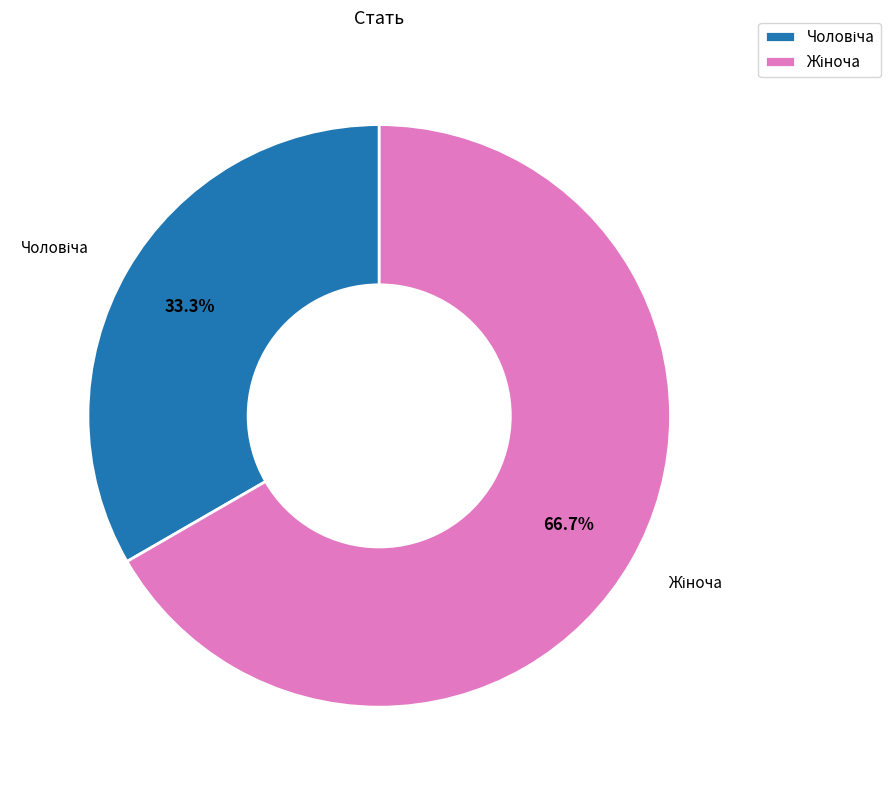

Is there any slice that represents more than half of the pie?

Yes